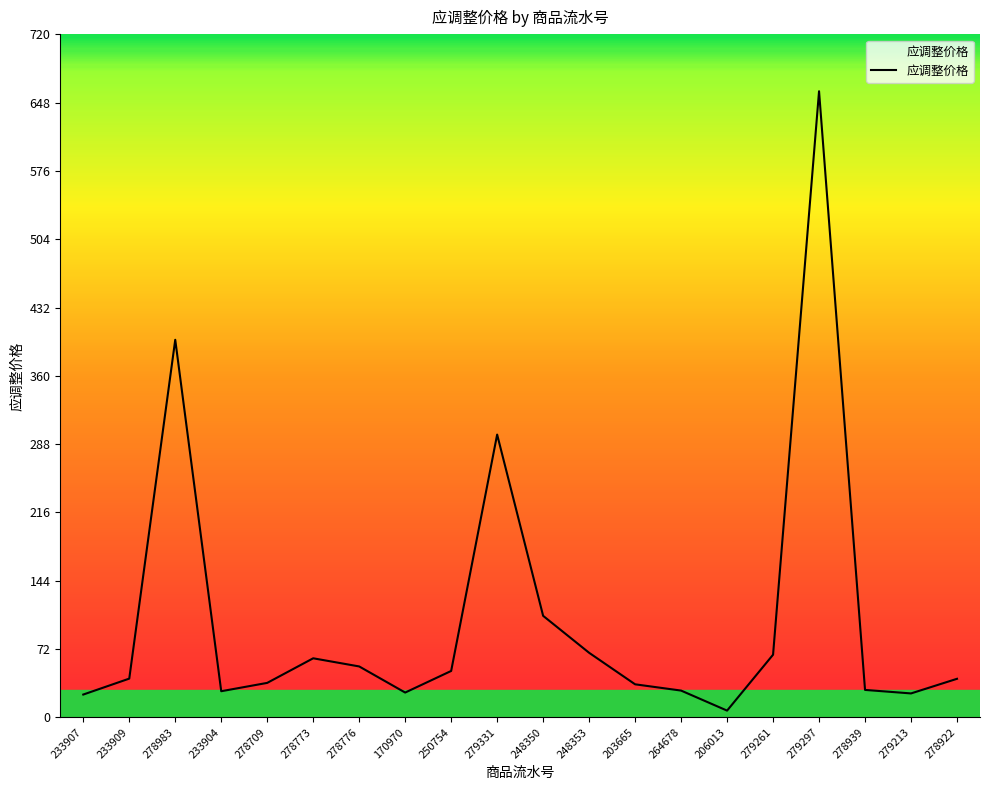

The chart shows a value of 627.7 at 278983. True or false?

False